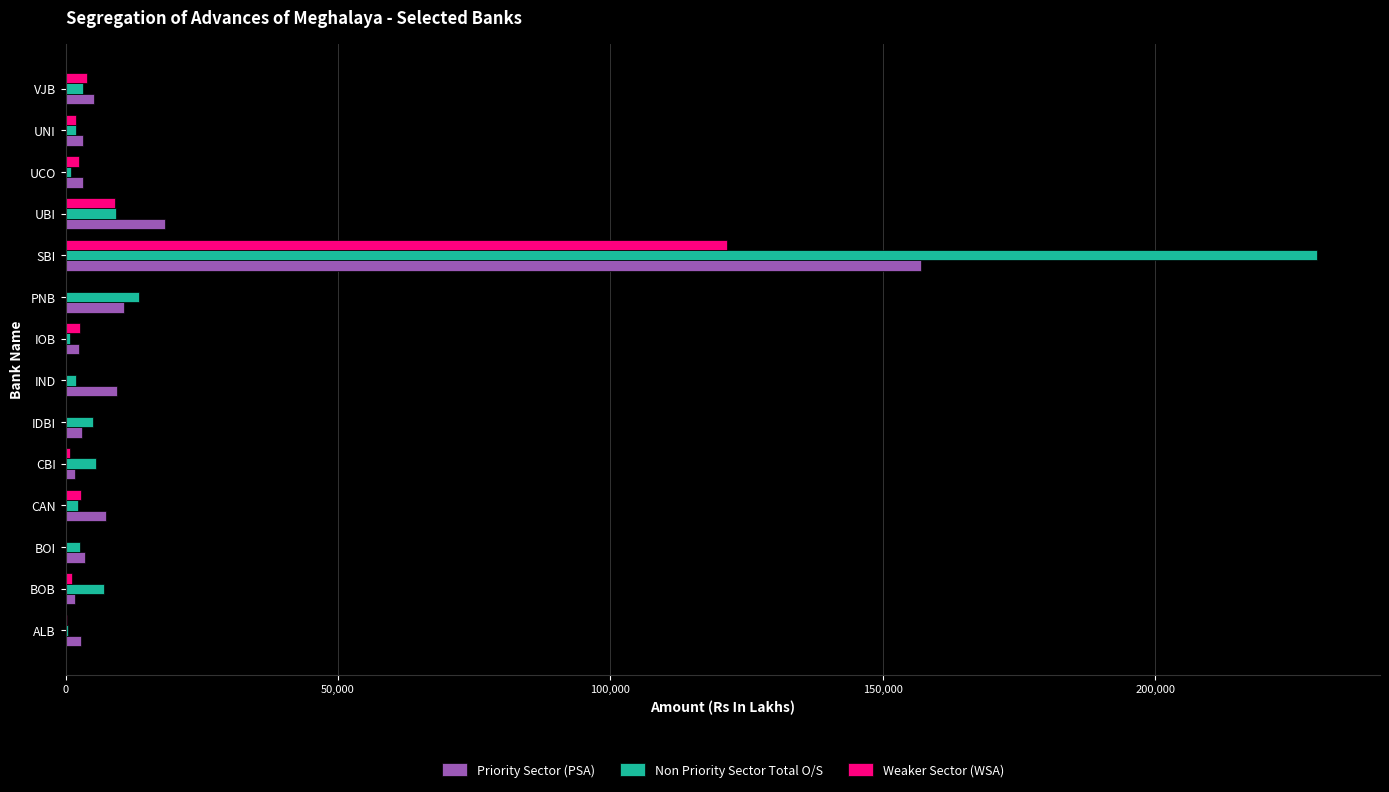

What is the sum of all Non Priority Sector Total O/S values?

284084.3